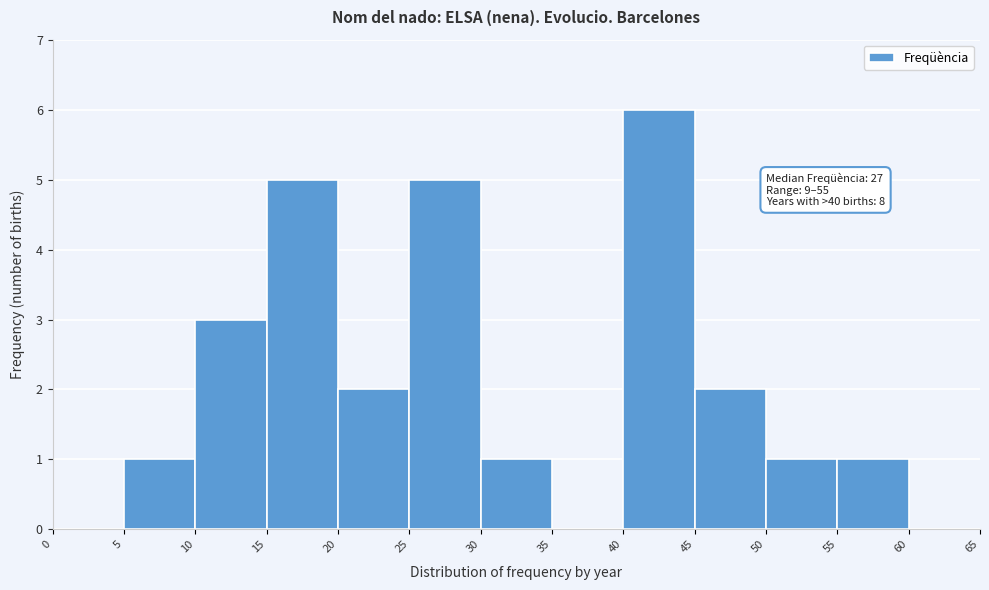

Which range on the x-axis has the tallest bar?

40 to 45